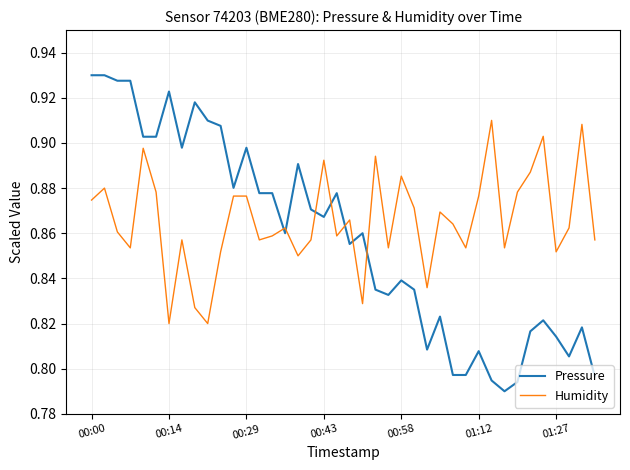

Which series has the largest total across all categories?

Humidity